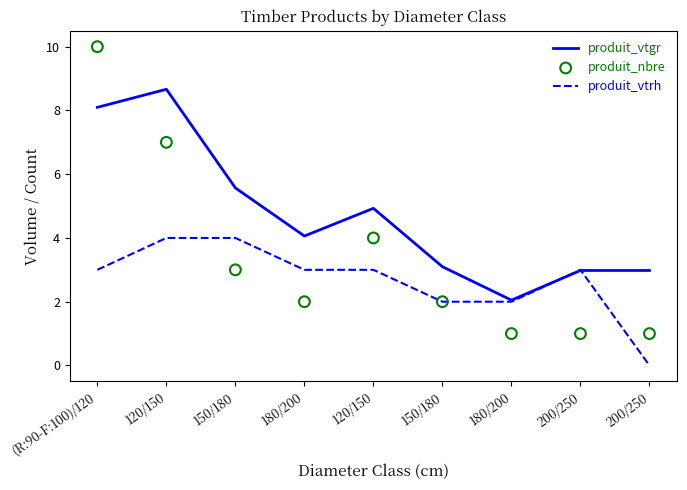

What are all the series names shown in the legend?

produit_vtgr, produit_vtrh, produit_nbre